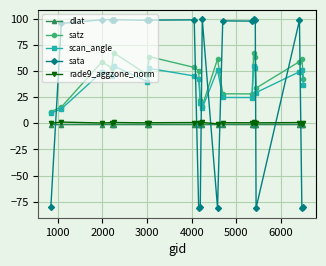

True or false: dlat has more than 2 interior local peaks.

True